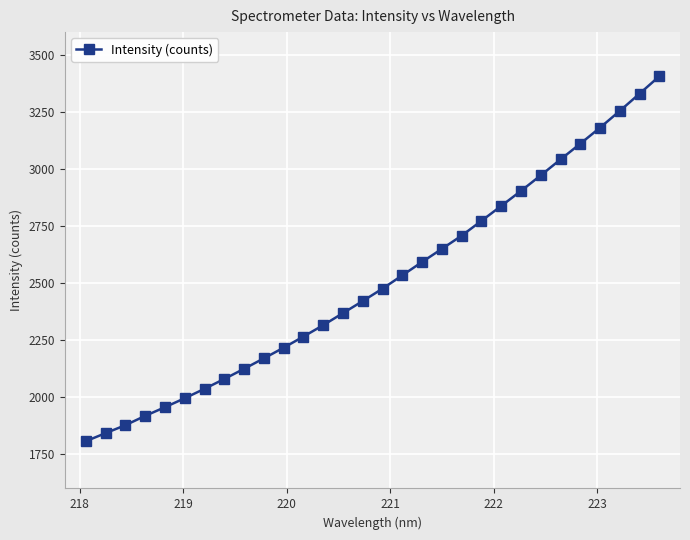

True or false: the data has more than 1 interior local peaks.

False